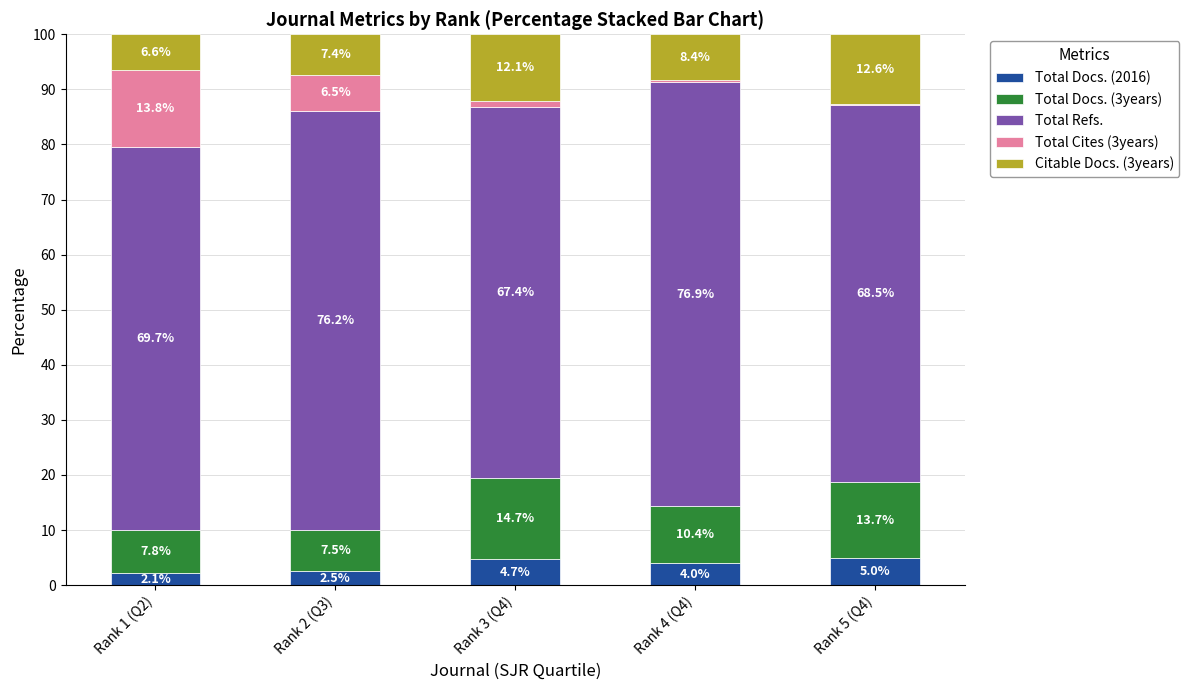

What is the highest value of the Total Docs. (2016) series?

5.0